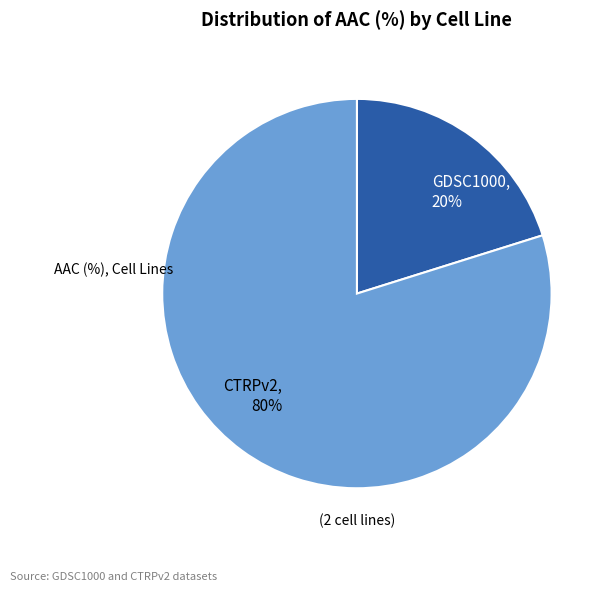

Which category has the biggest portion of the pie?

CTRPv2